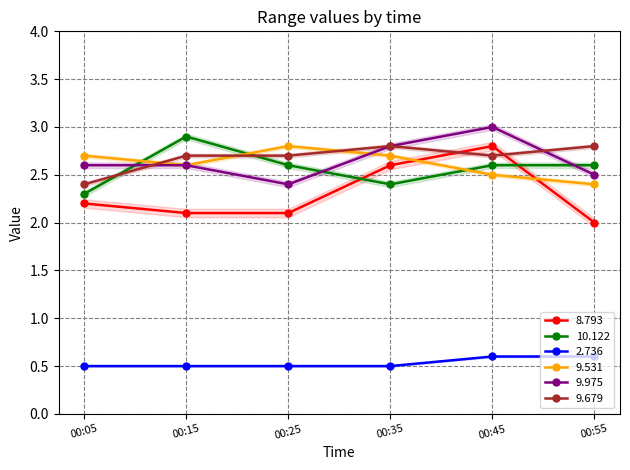

What is the value of the 2.736 point at the 2nd from the left?

0.5